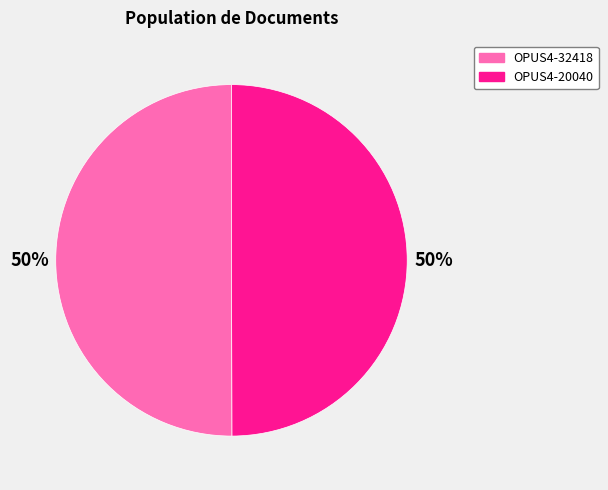

Do OPUS4-20040 and OPUS4-32418 together represent more than half of the pie?

Yes